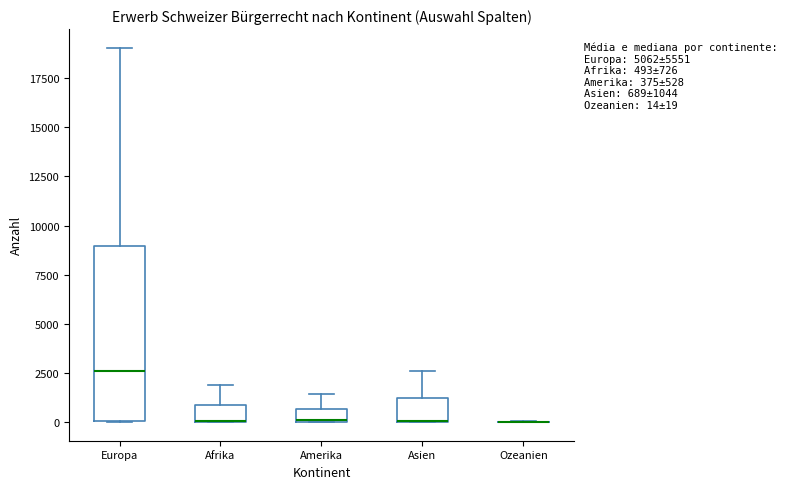

Comparing the boxes themselves (not the whiskers), which one is the tallest?

Europa